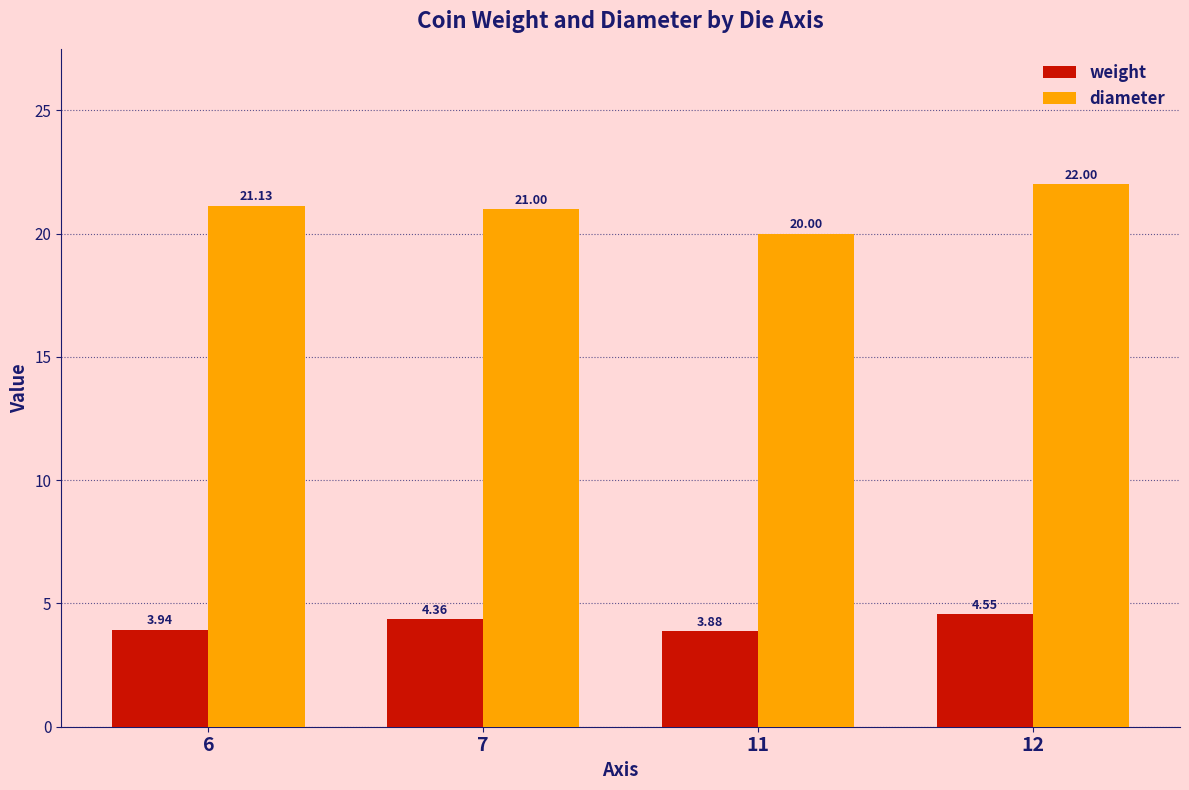

What is the difference between the highest and lowest values at 12?

17.4